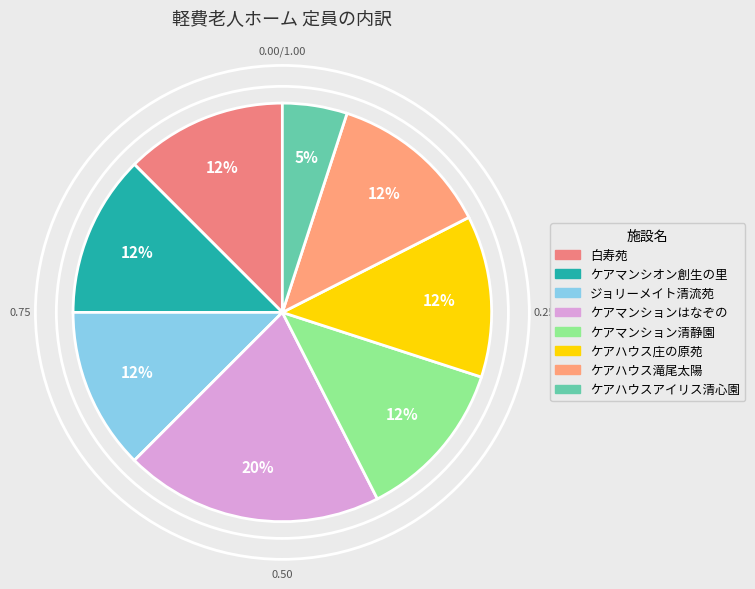

To the nearest percent, what is the average slice percentage?

12%